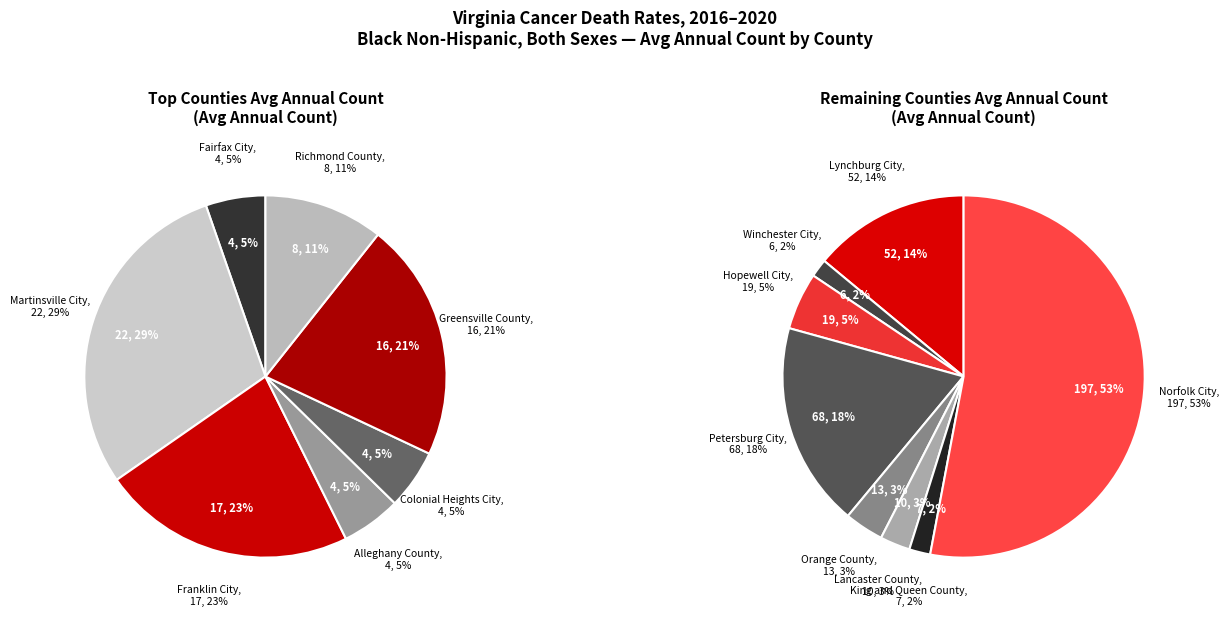

Which slice is the largest?

Norfolk City